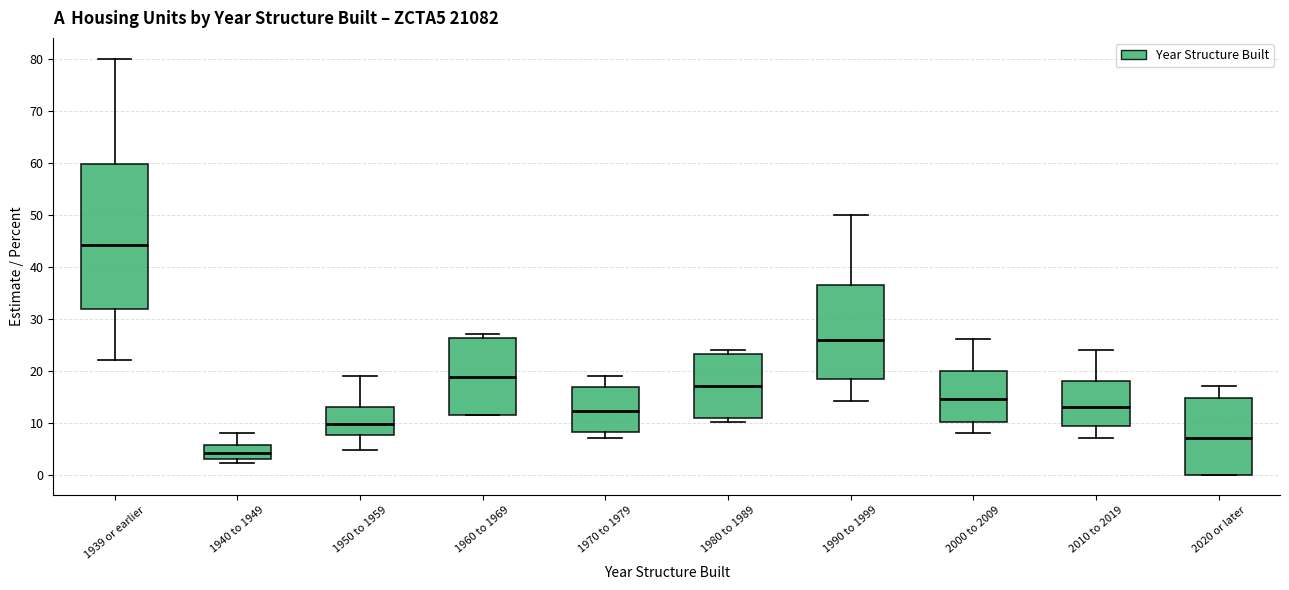

Where does the lower whisker of the box for 1970 to 1979 end on the y-axis? The values are not printed on the chart, so give them approximately, as read against the axis.

7